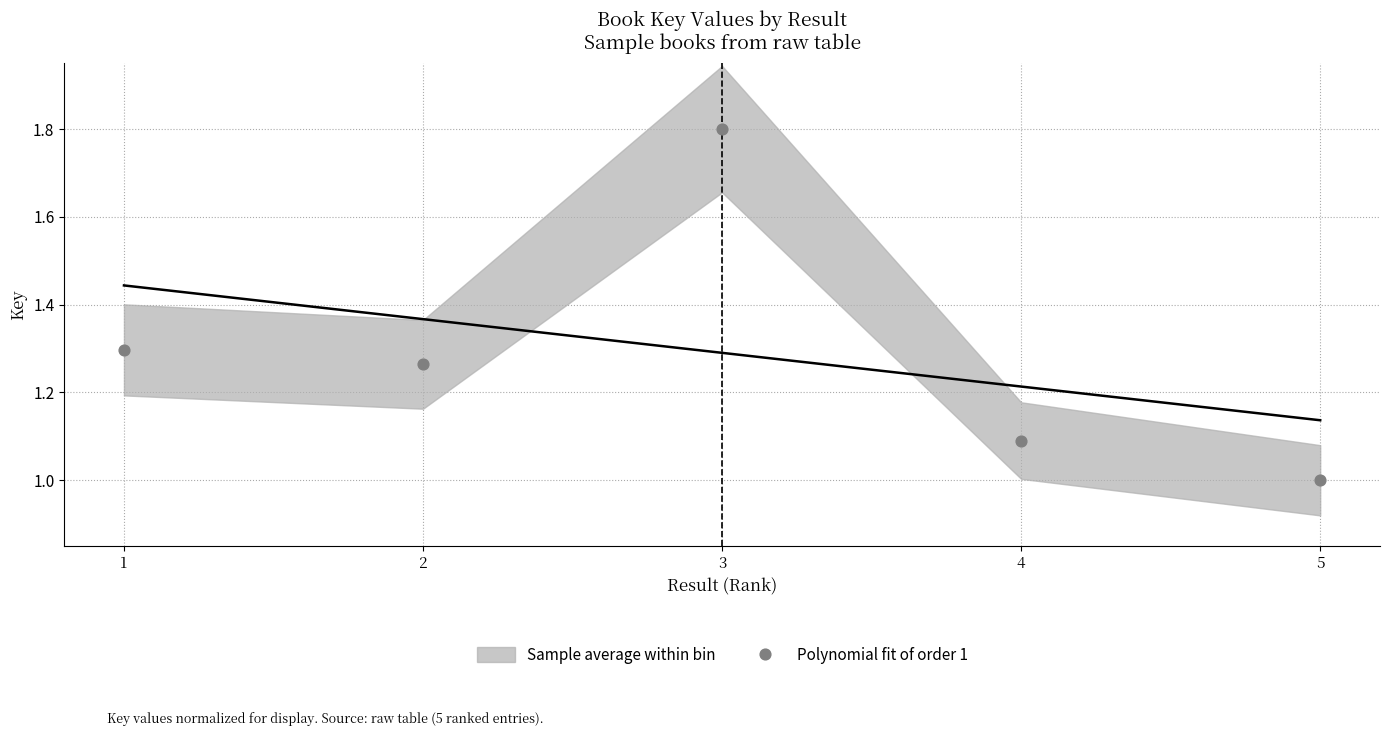

What is the range of Y values (max minus min)?

0.8